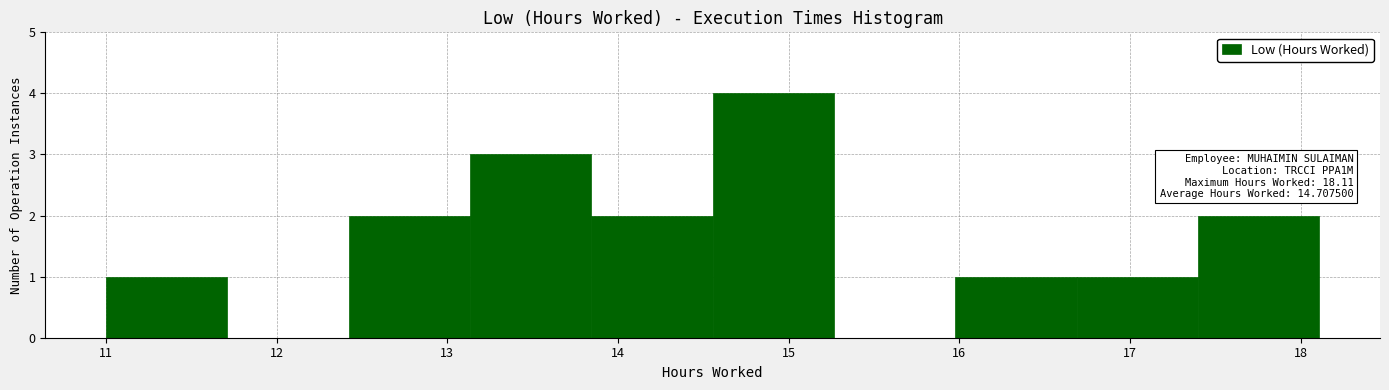

Which range on the x-axis has the tallest bar?

14.6 to 15.3